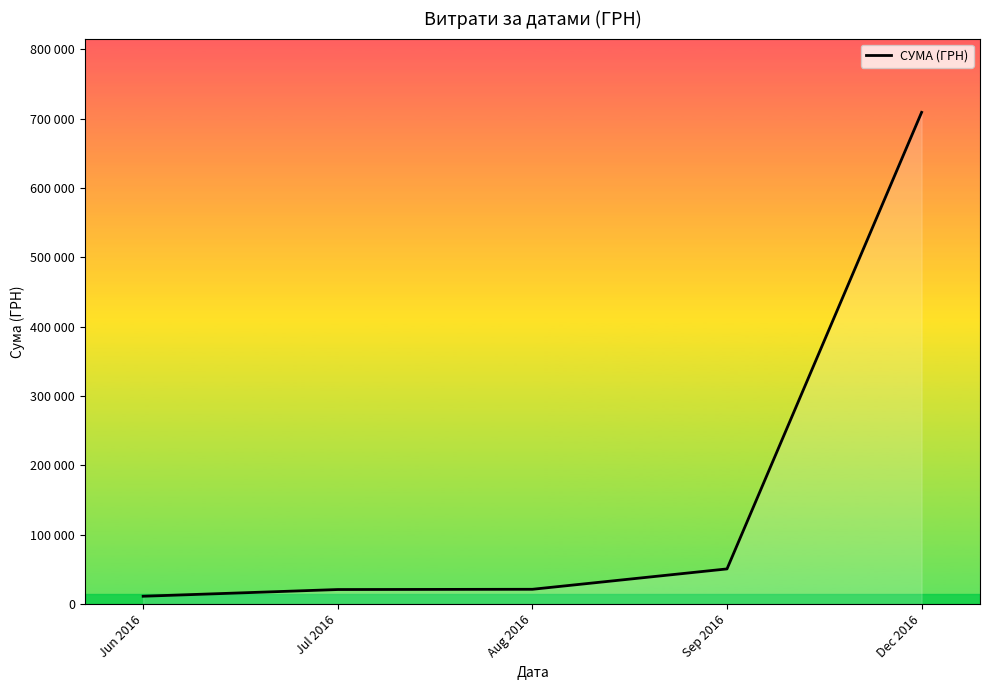

What is the approximate value at Jul 2016?

21064.3